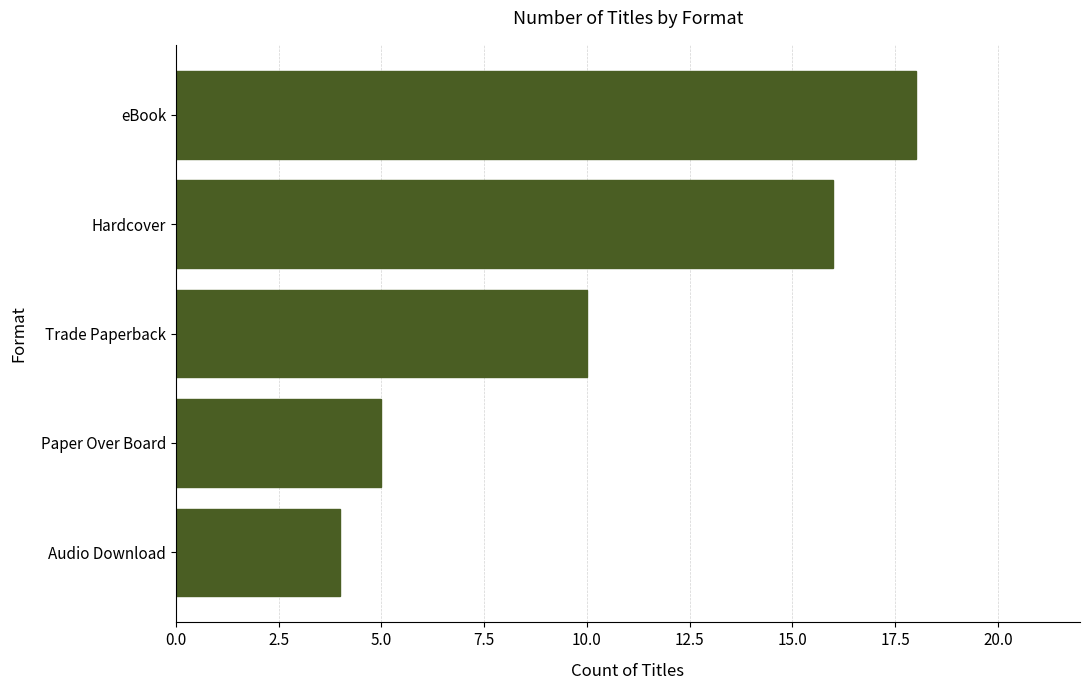

Are the bars grouped side by side (vs. stacked)?

No